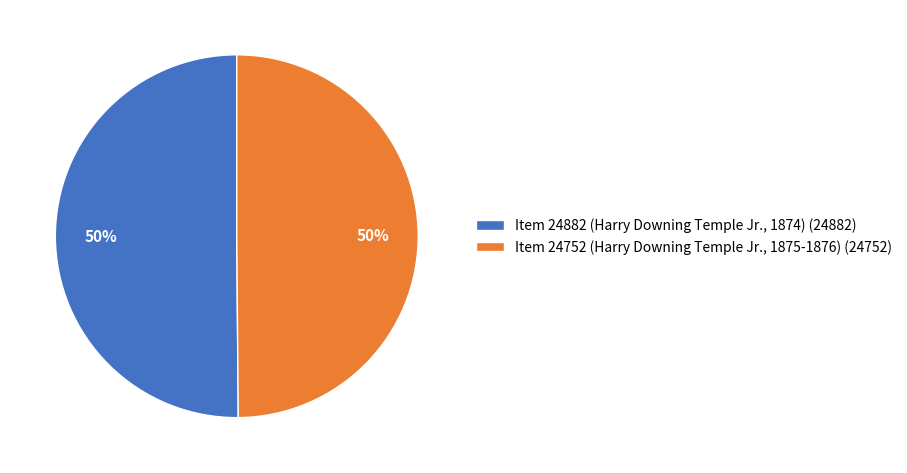

What is the ratio of the value at Item 24882 (Harry Downing Temple Jr., 1874) (24882) to the value at Item 24752 (Harry Downing Temple Jr., 1875-1876) (24752)?

1.0